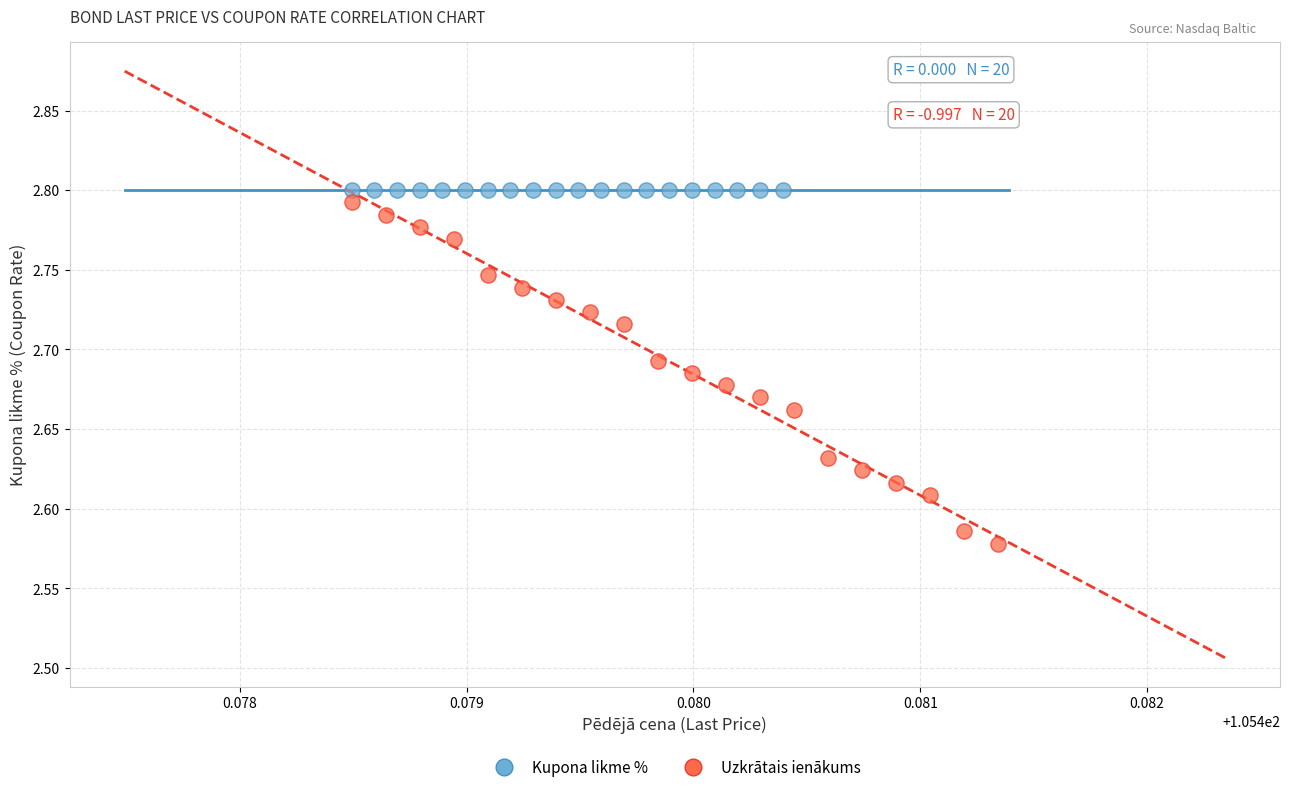

Which series contains the lowest Y value?

Uzkrātais ienākums